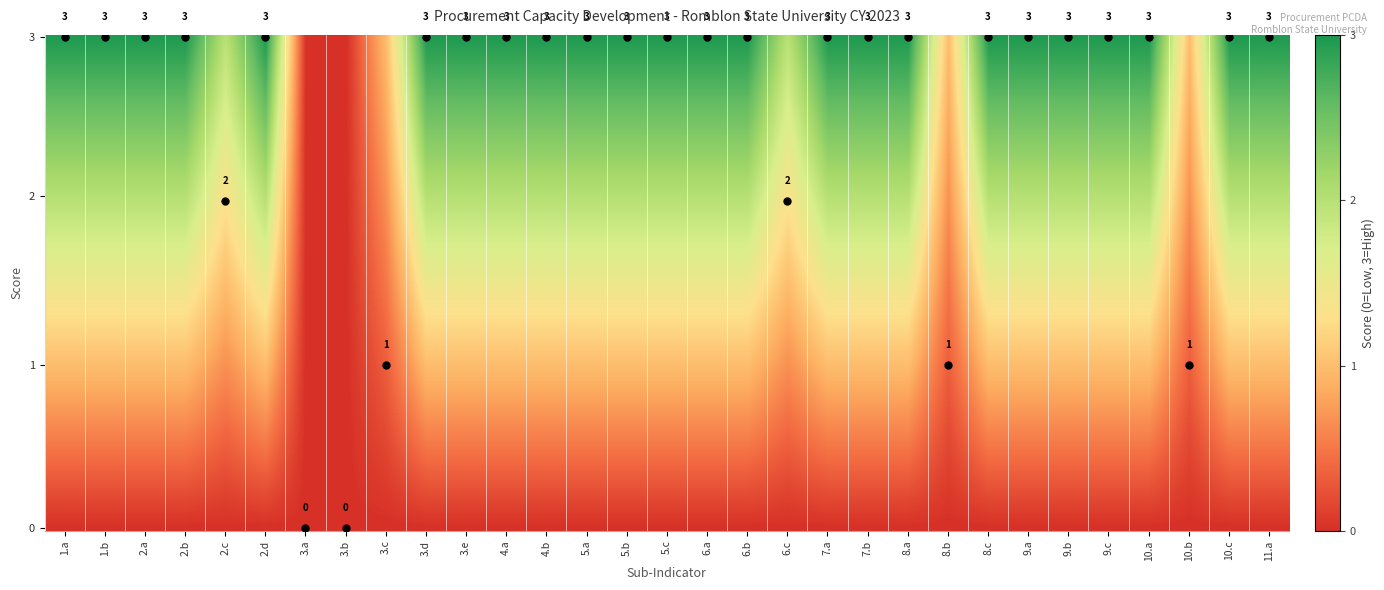

Which category has the highest value across all series?

1.a